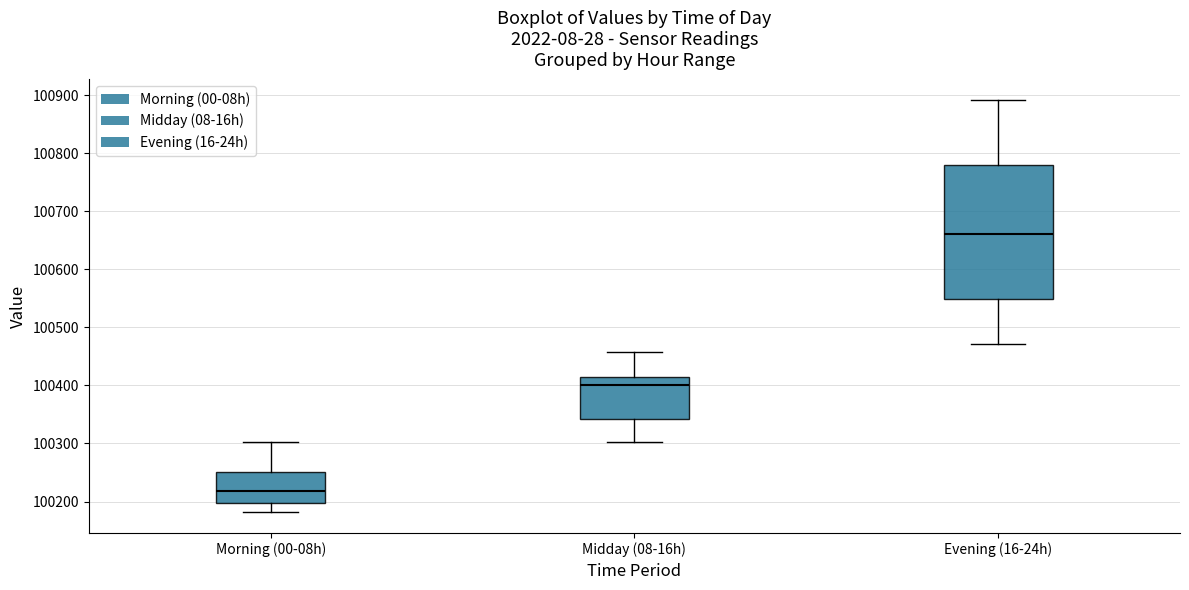

Comparing the boxes themselves (not the whiskers), which one is the tallest?

Evening (16-24h)